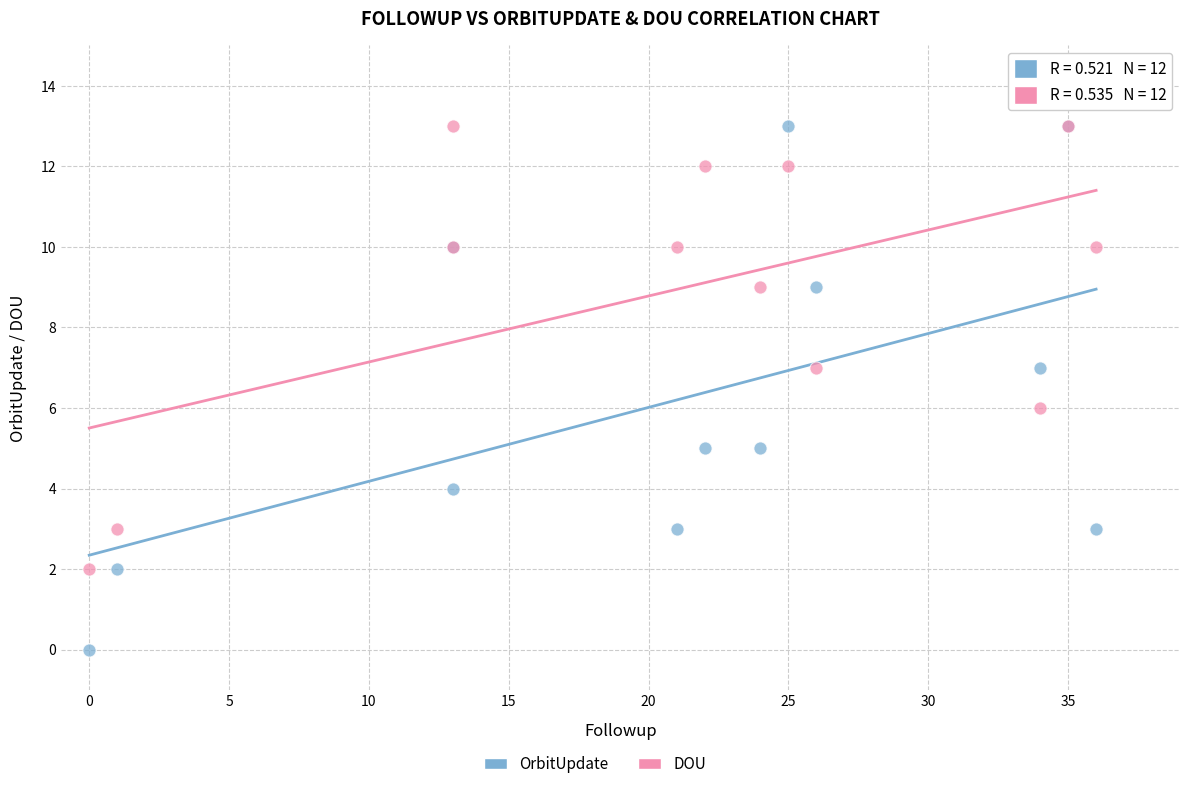

What is the X range (max minus min) for the scatter plot?

36